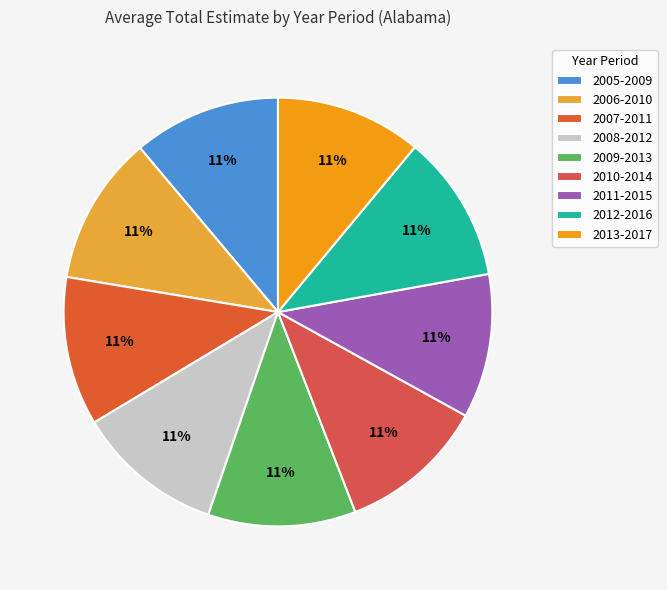

How many segments does this pie chart have?

9